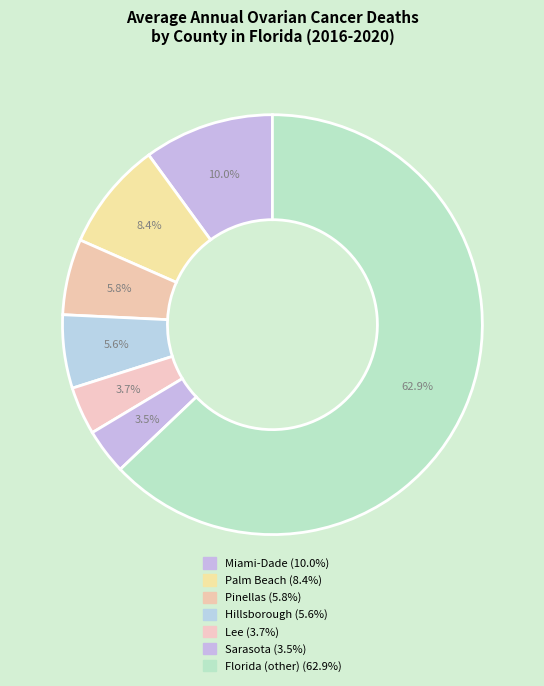

How many slices are in this pie chart?

7